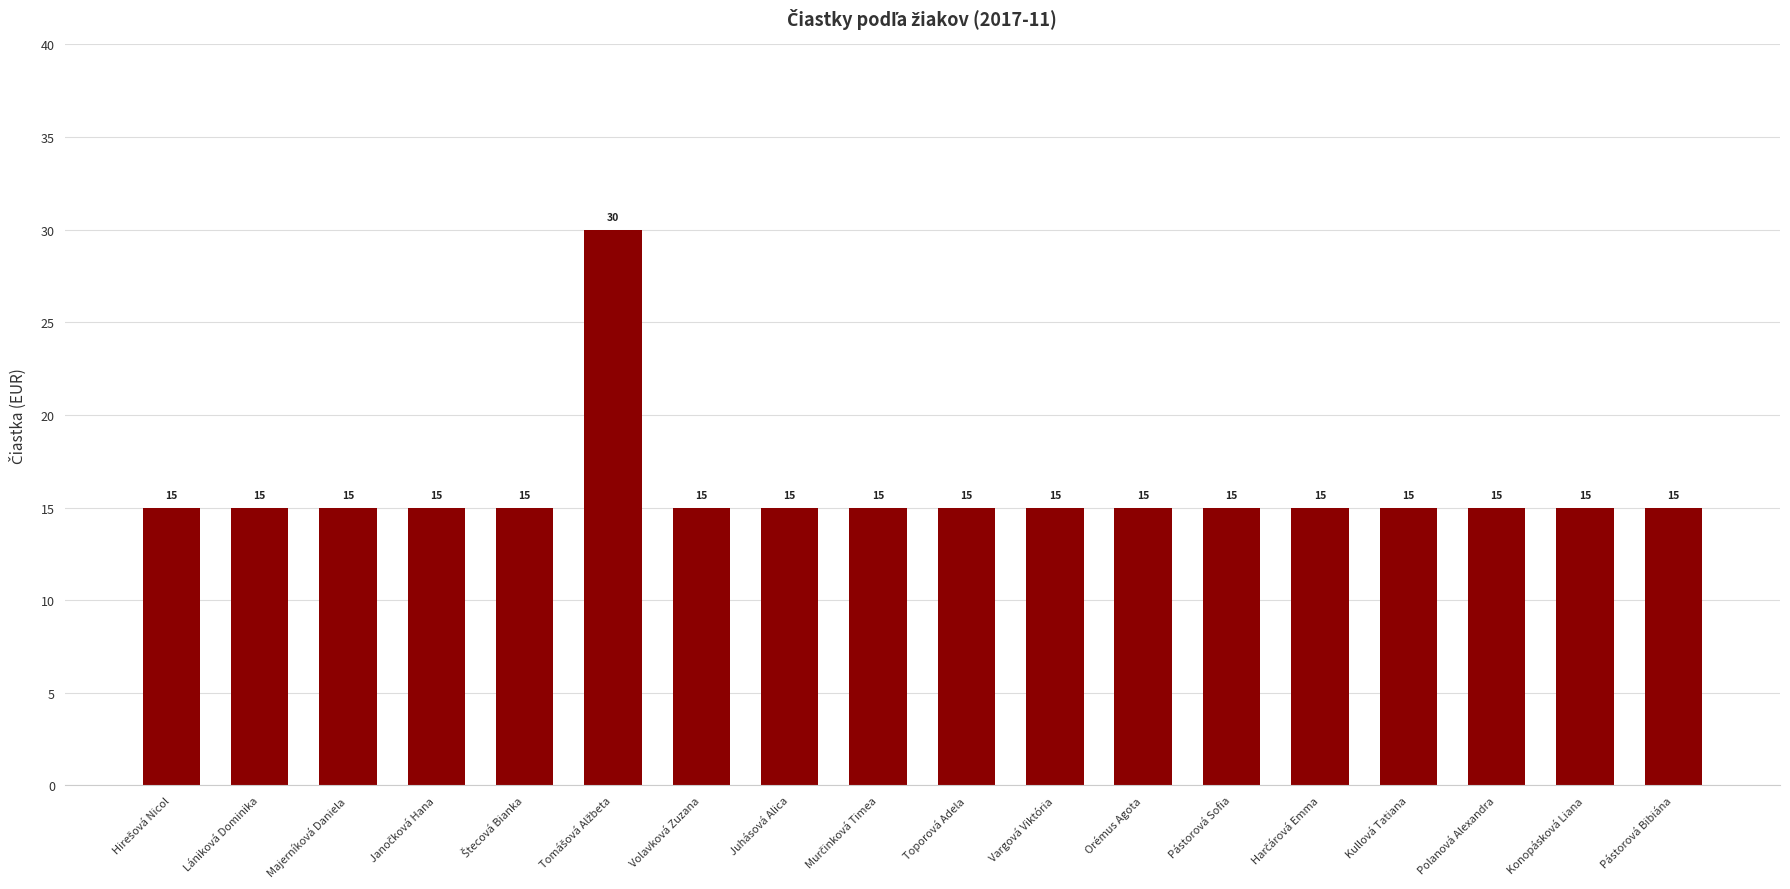

The chart shows a value of 4 at Juhásová Alica. True or false?

False